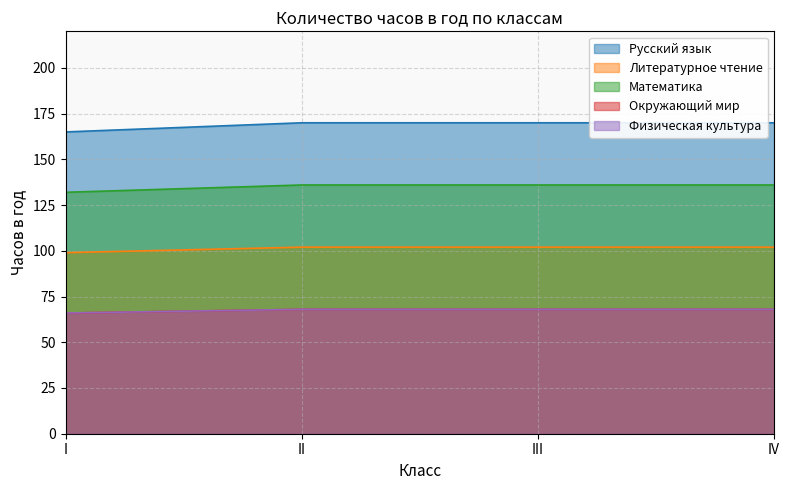

Rank the categories by Математика value from lowest to highest.

I, II, III, IV